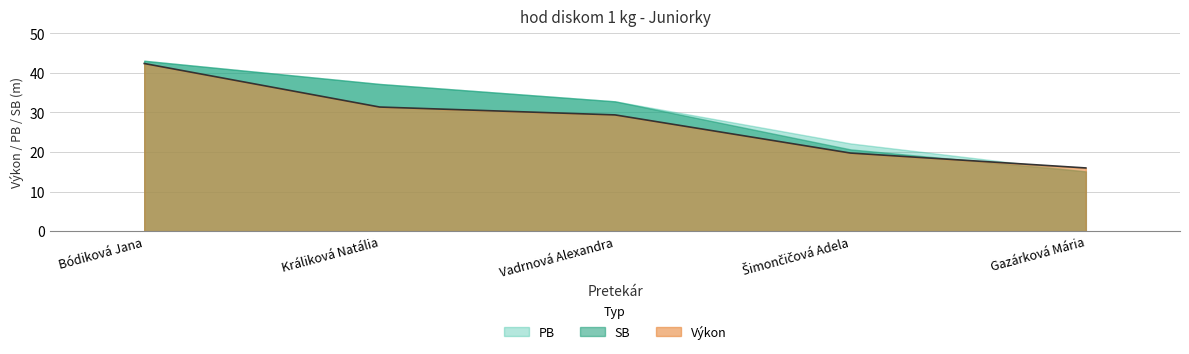

True or false: Výkon has a value of 32.9 at Šimončičová Adela.

False